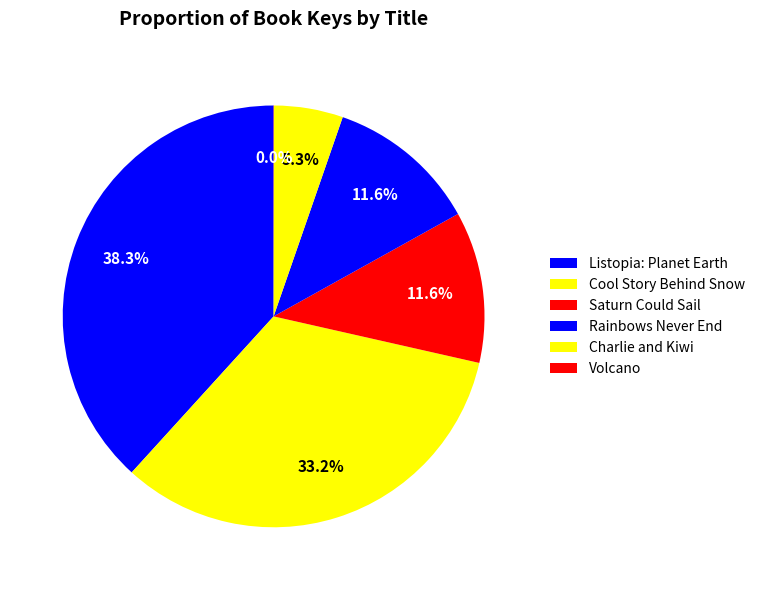

Which has a higher value, Volcano or Cool Story Behind Snow?

Cool Story Behind Snow